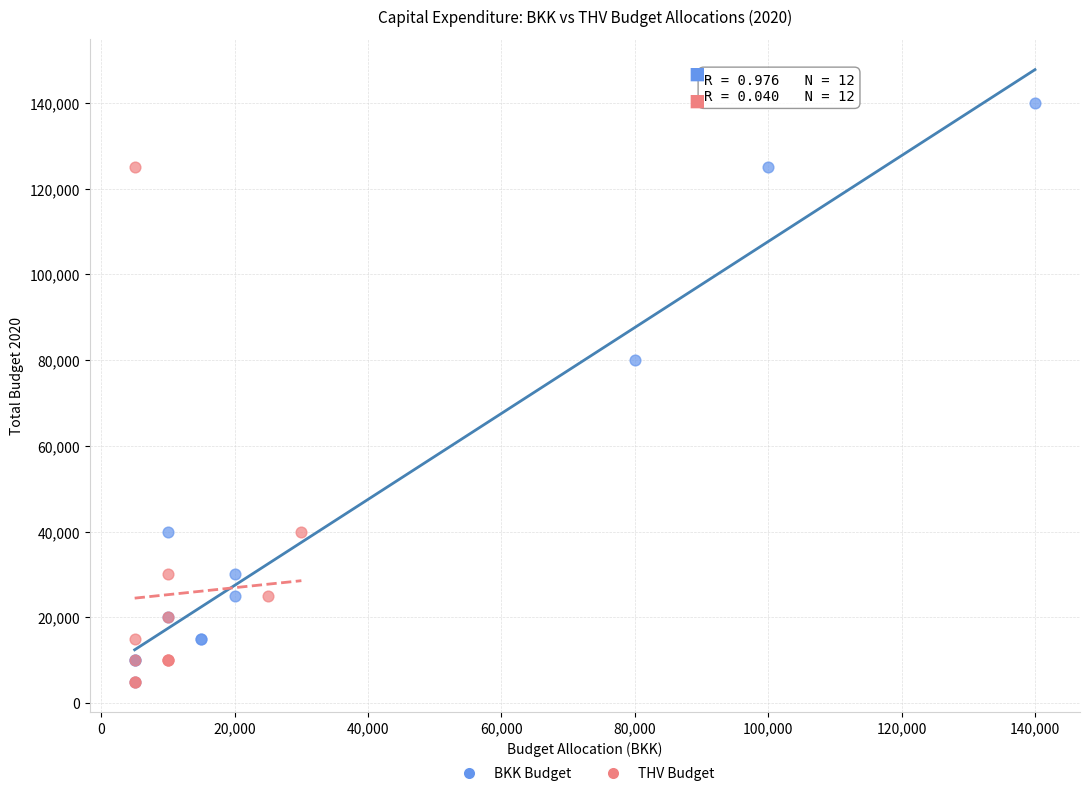

Which series has the largest Y range (max minus min)?

BKK Budget